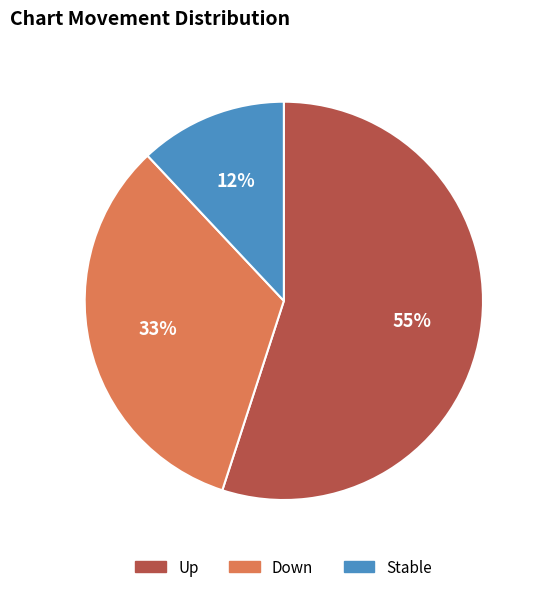

To the nearest percent, what is the average slice percentage?

33%